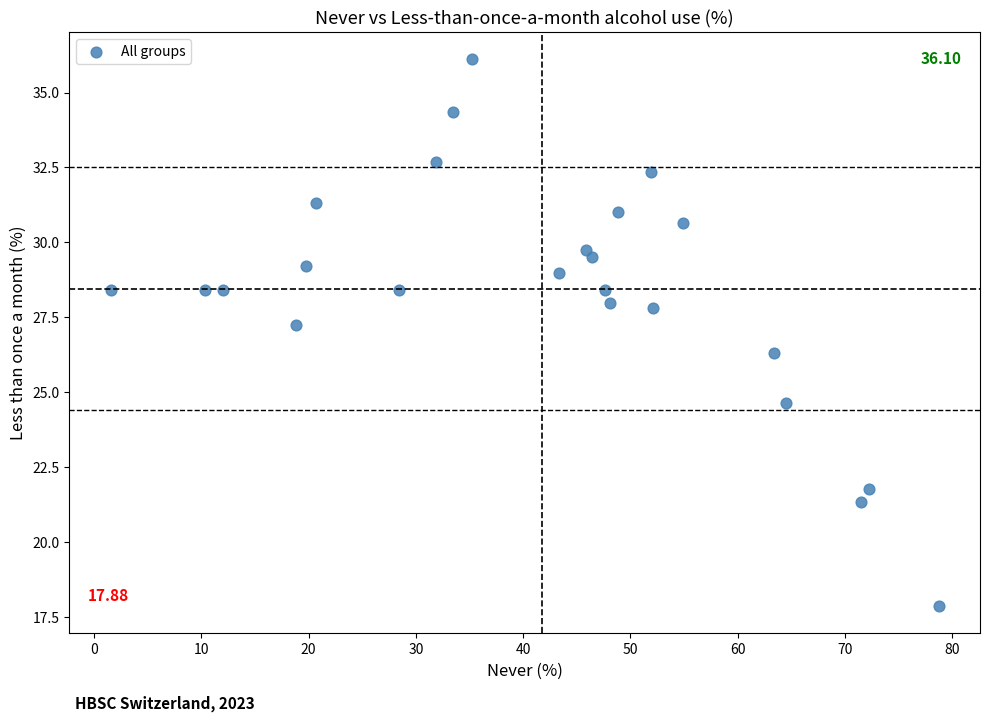

What is the range of X values (max minus min)?

77.2